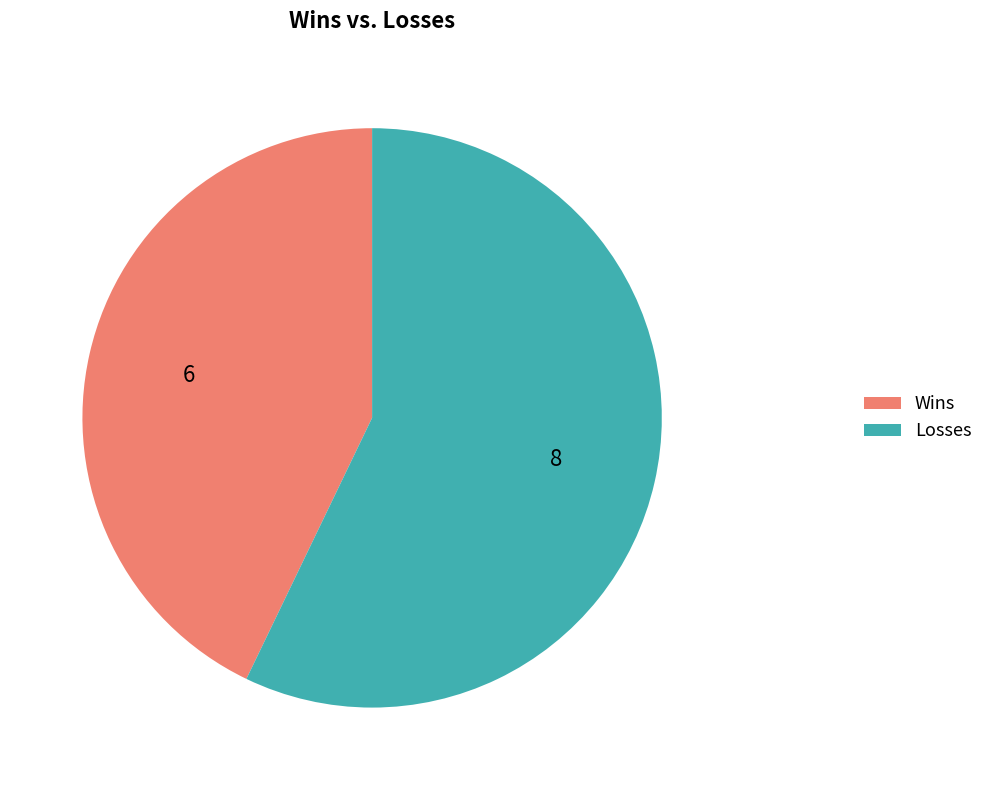

The Losses slice represents 65% of the pie. True or false?

False